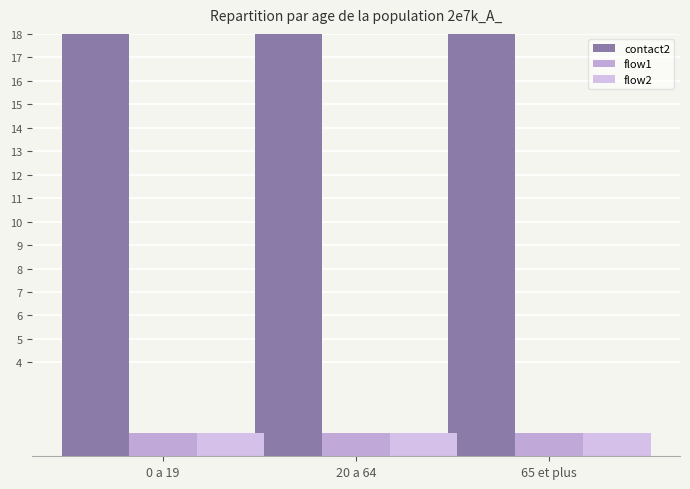

Does the chart contain any negative values?

No